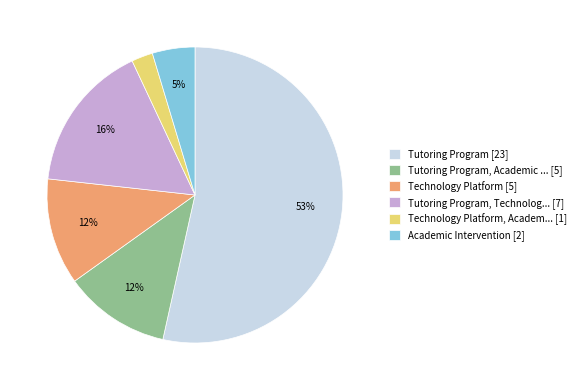

To the nearest percent, what portion does Technology Platform [5] represent?

12%